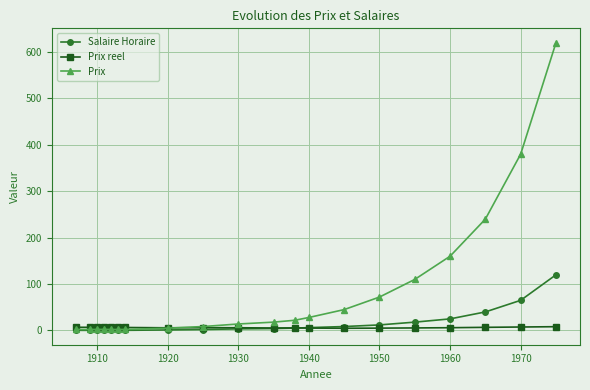

List the series in order of their peak value, lowest first.

Prix reel, Salaire Horaire, Prix